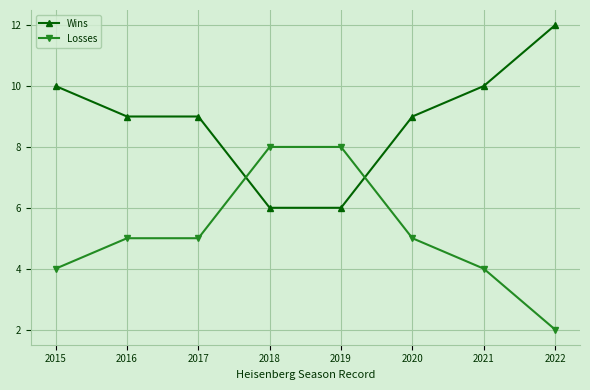

Where do Losses and Wins first cross each other?

2017 and 2018